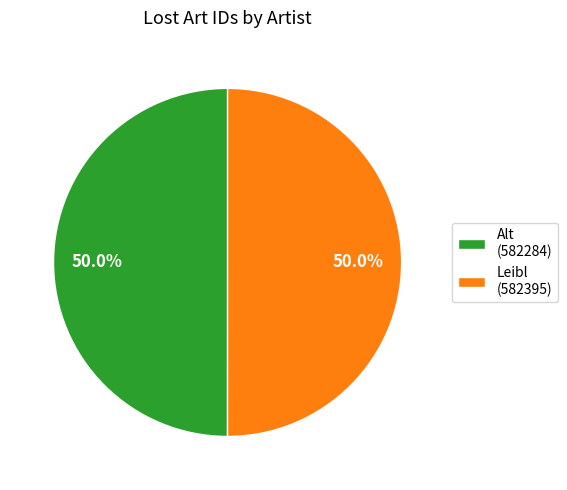

Is the sum of Leibl (582395) and Alt (582284) greater than half?

Yes